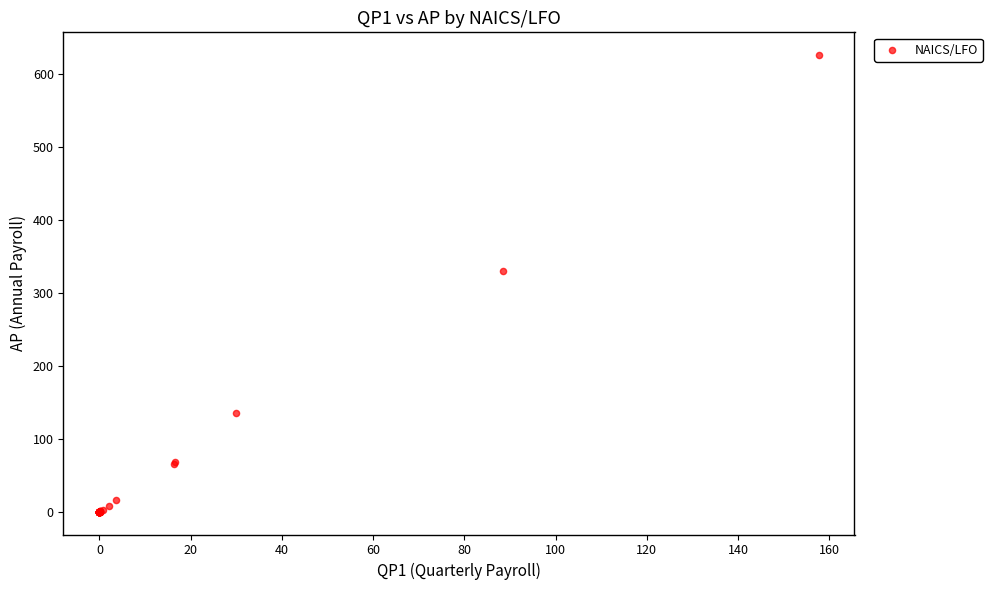

What Y value in the scatter plot is closest to 312?

329.8